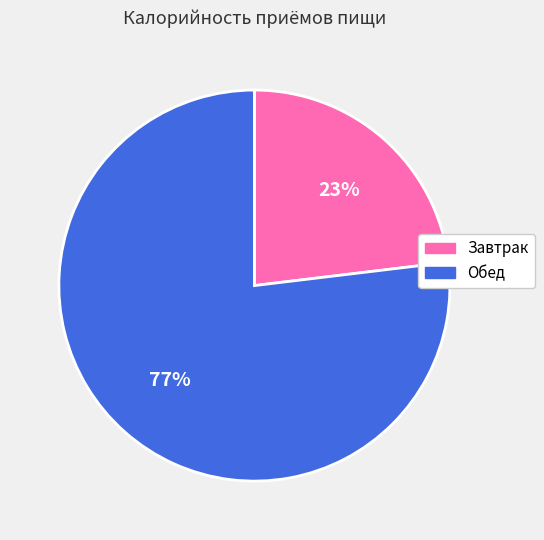

Count the number of slices in the pie.

2